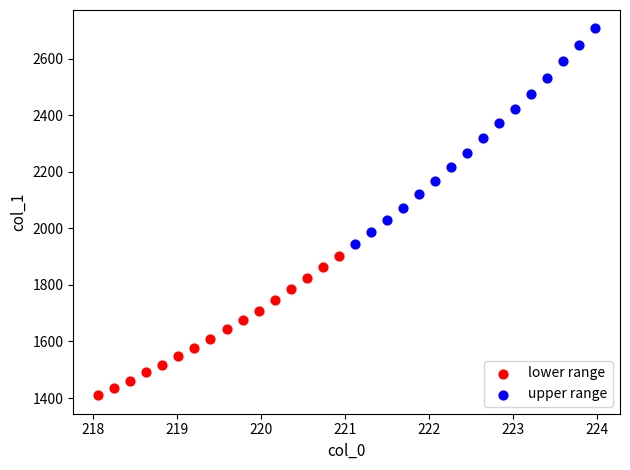

Which series has the widest spread of Y values?

upper range